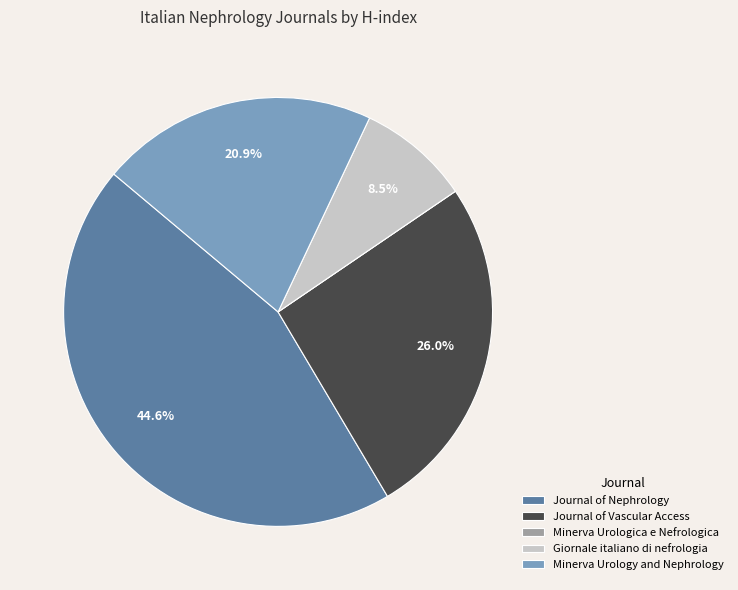

Does Minerva Urology and Nephrology account for over 50% of the chart?

No